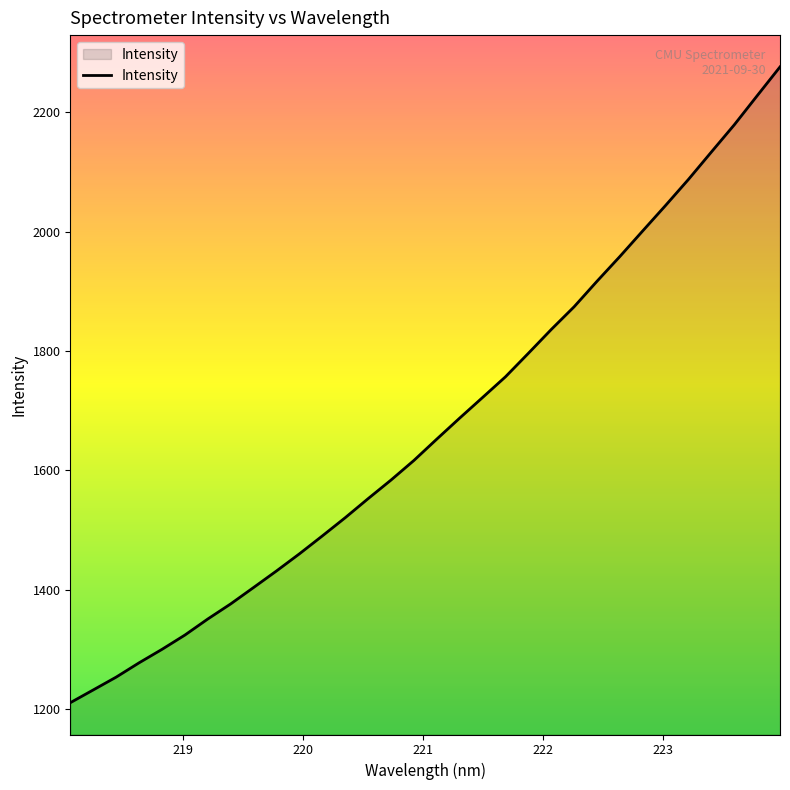

What is the maximum value shown in the chart?

2275.7